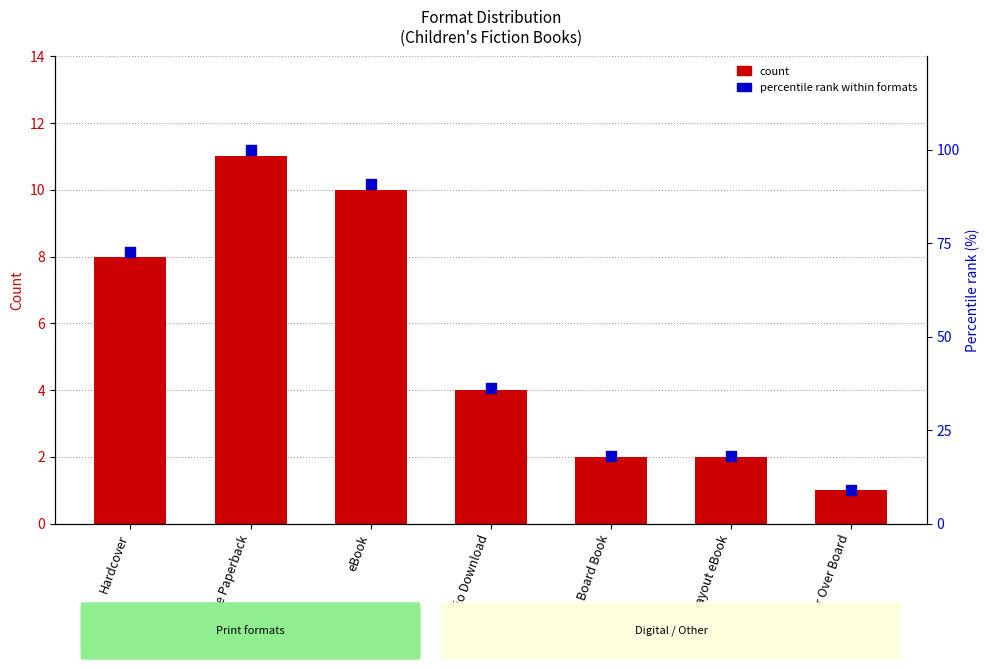

What are all the series names shown in the legend?

Count, Percentile rank